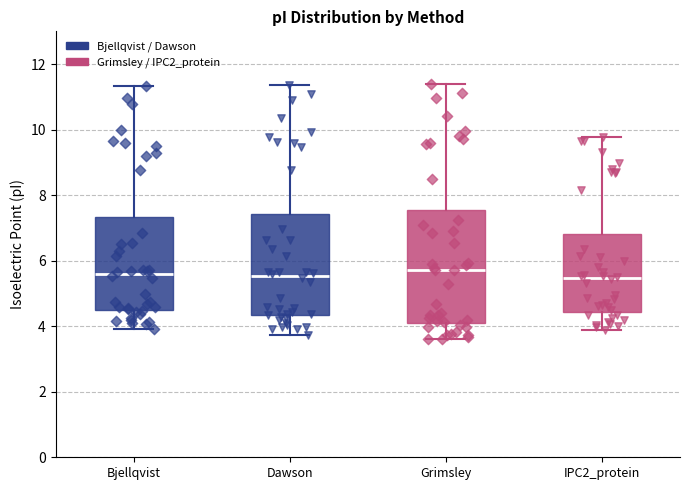

Reading left to right, transcribe this box plot: for each box, give where its median line is, the range the box spans, and where its two whiskers end, as read against the y-axis. The values are not printed on the chart, so give them approximately, as read against the axis.

Bjellqvist: median 5.6, box 4.6 to 7.4, whiskers 4.0 to 11.4
Dawson: median 5.6, box 4.4 to 7.4, whiskers 3.8 to 11.4
Grimsley: median 5.8, box 4.2 to 7.6, whiskers 3.6 to 11.4
IPC2_protein: median 5.4, box 4.4 to 6.8, whiskers 3.8 to 9.8